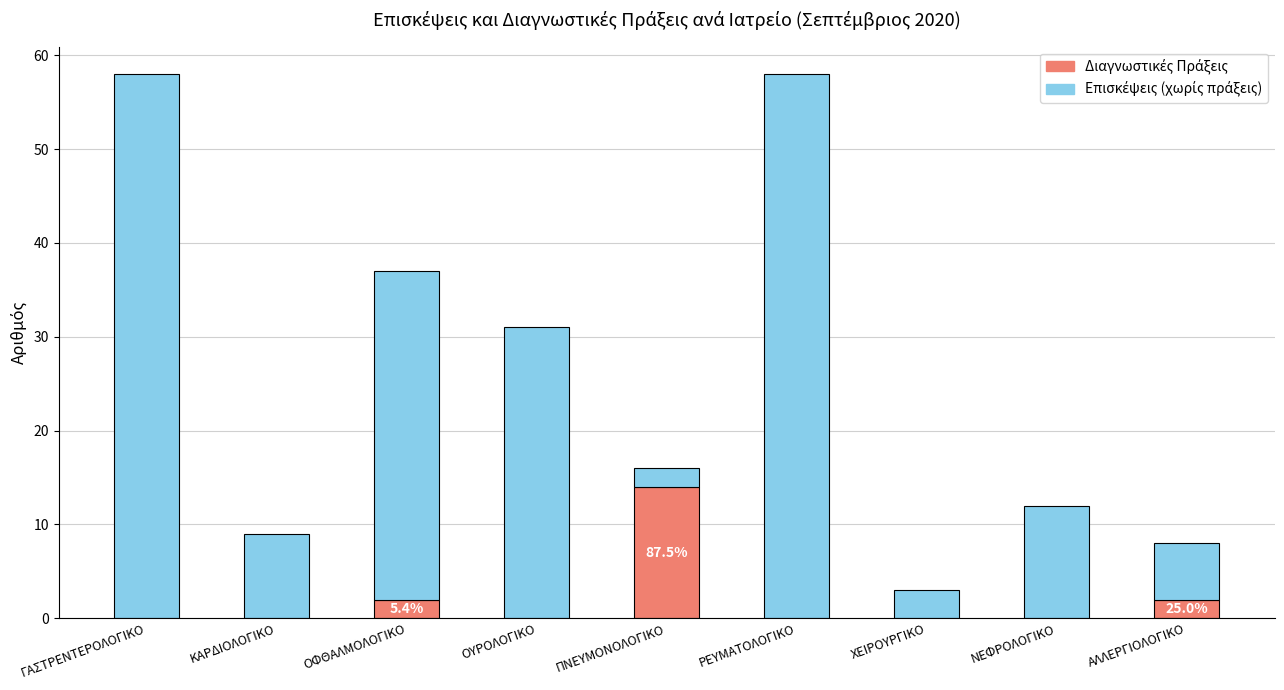

What is the total value across all series at ΚΑΡΔΙΟΛΟΓΙΚΟ?

9